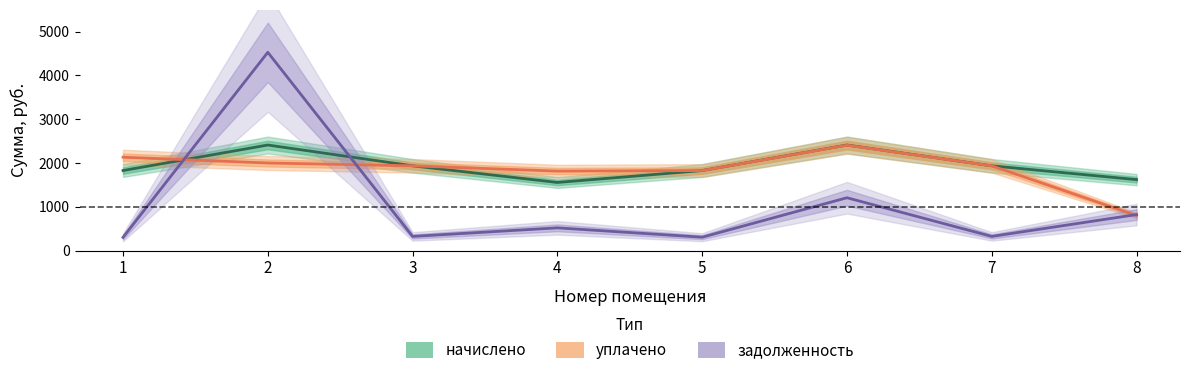

What is the maximum value for начислено?

2410.6